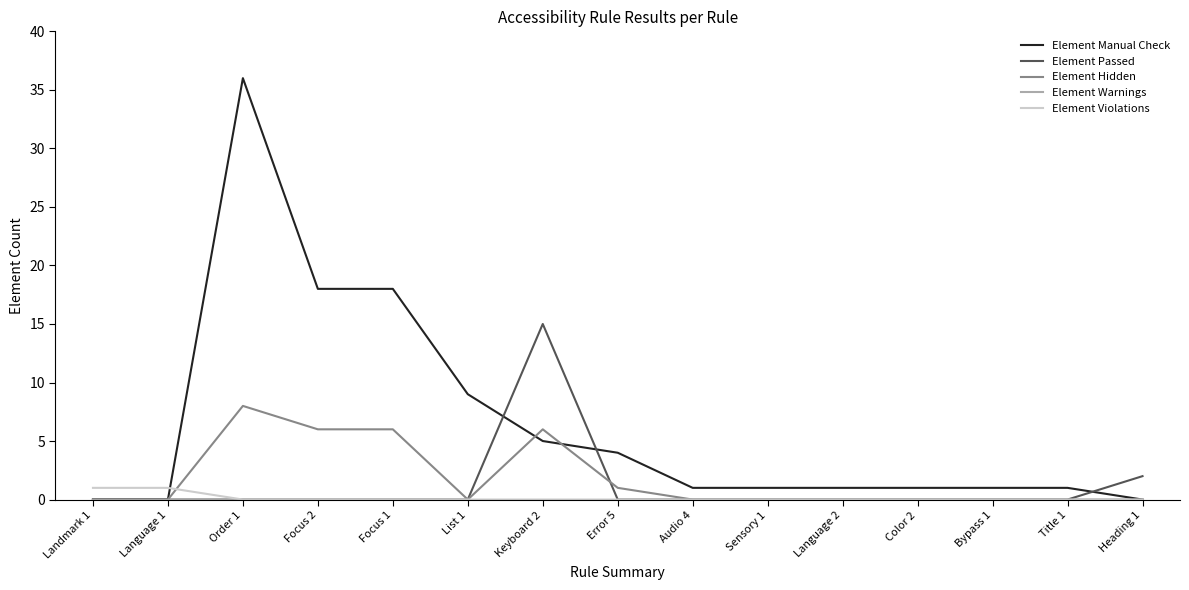

What is the sum of all Element Passed values?

17